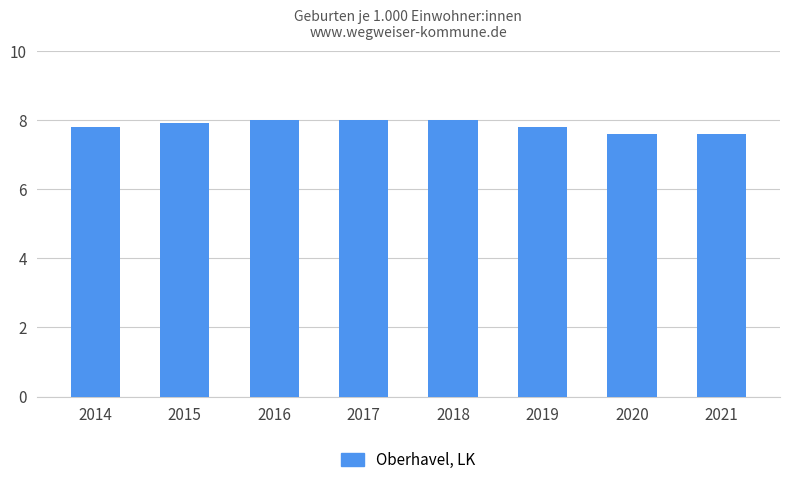

Reading left to right, list all the values displayed in this chart.

7.8	7.9	8.0	8.0	8.0	7.8	7.6	7.6